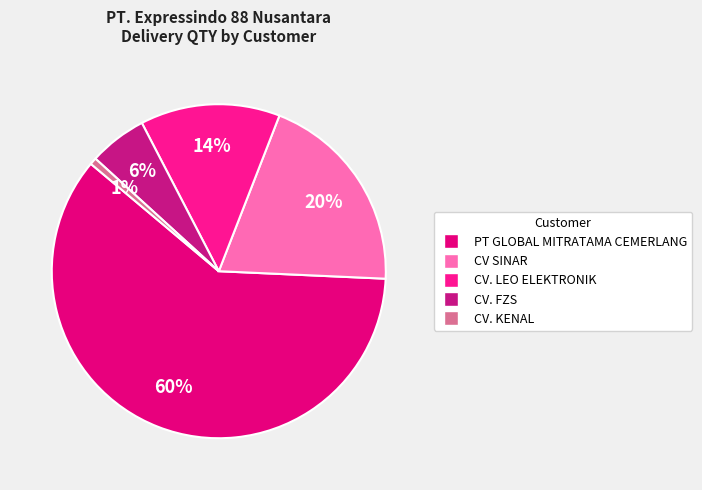

Do CV SINAR and CV. KENAL together represent more than half of the pie?

No